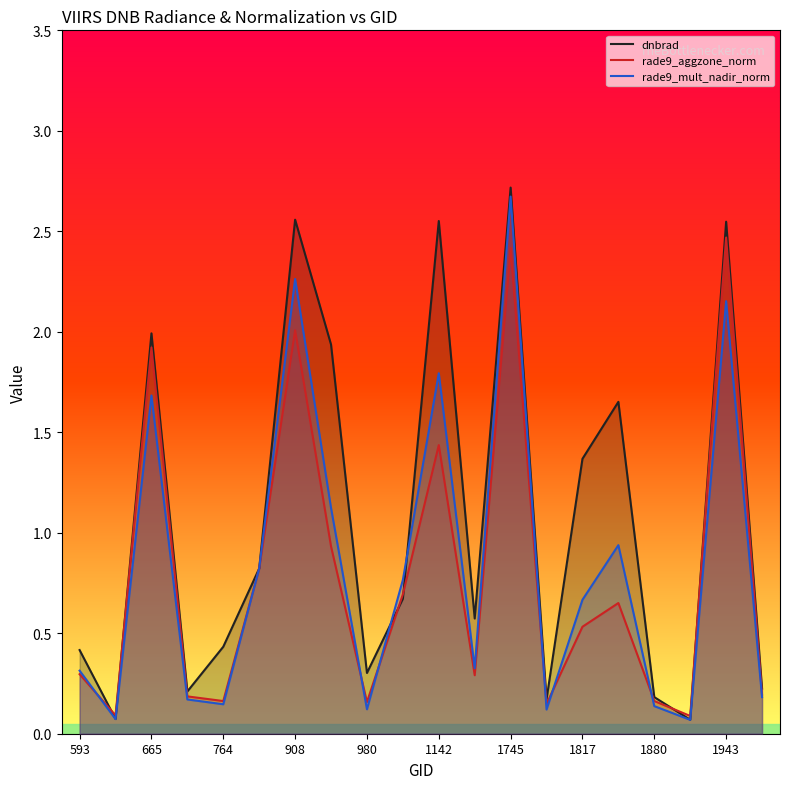

Where is the first local maximum for rade9_mult_nadir_norm?

665